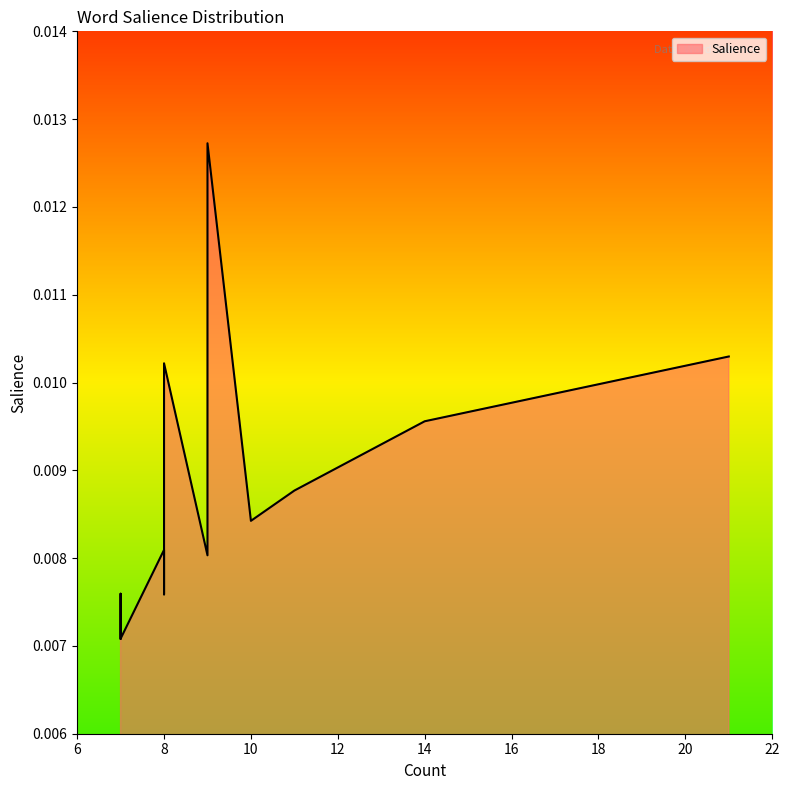

How many interior local peaks (higher than both neighbors) does the data have?

3